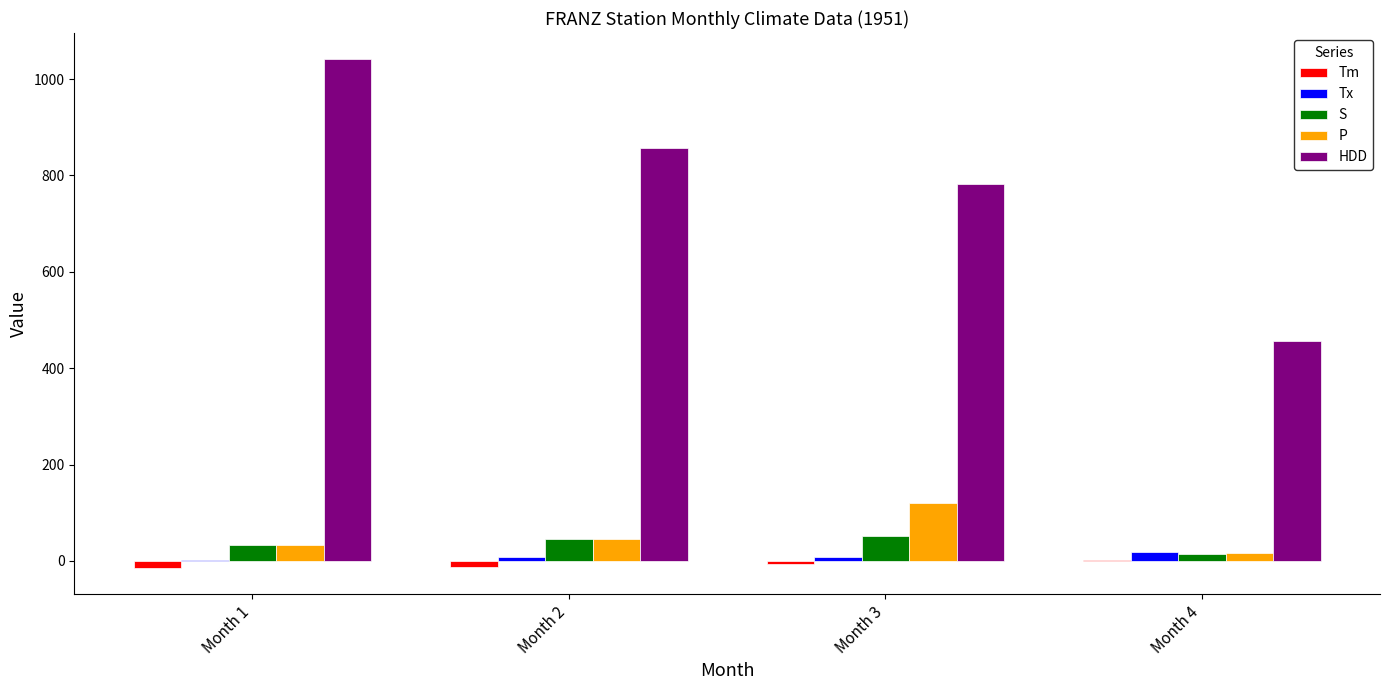

Are the bars horizontal?

No